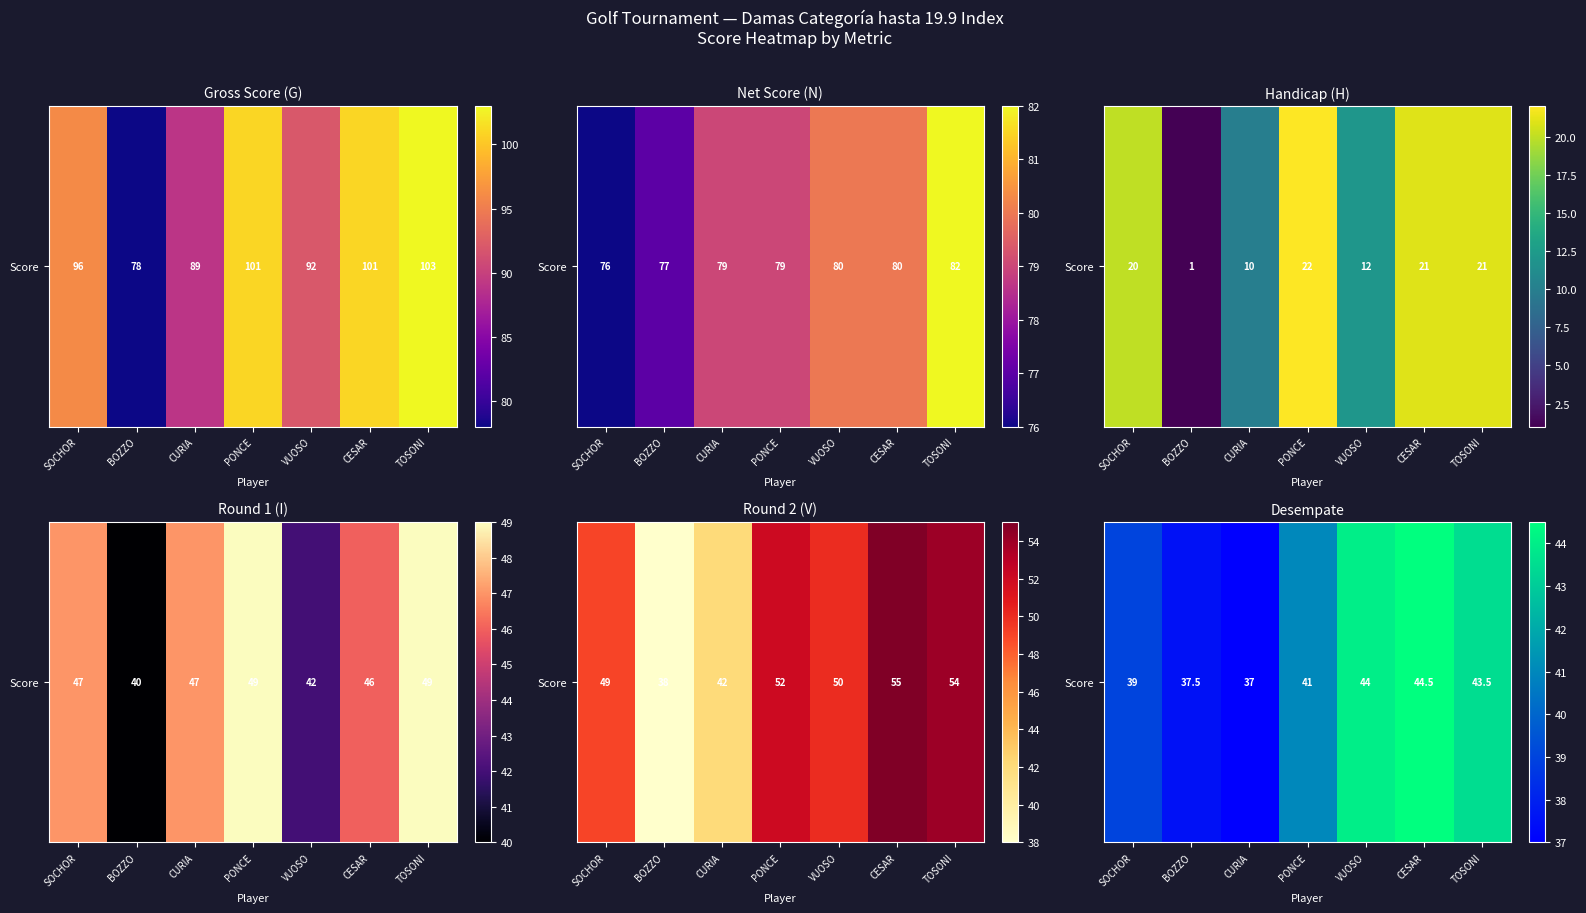

What is the change in value from VUOSO to TOSONI?

-0.5